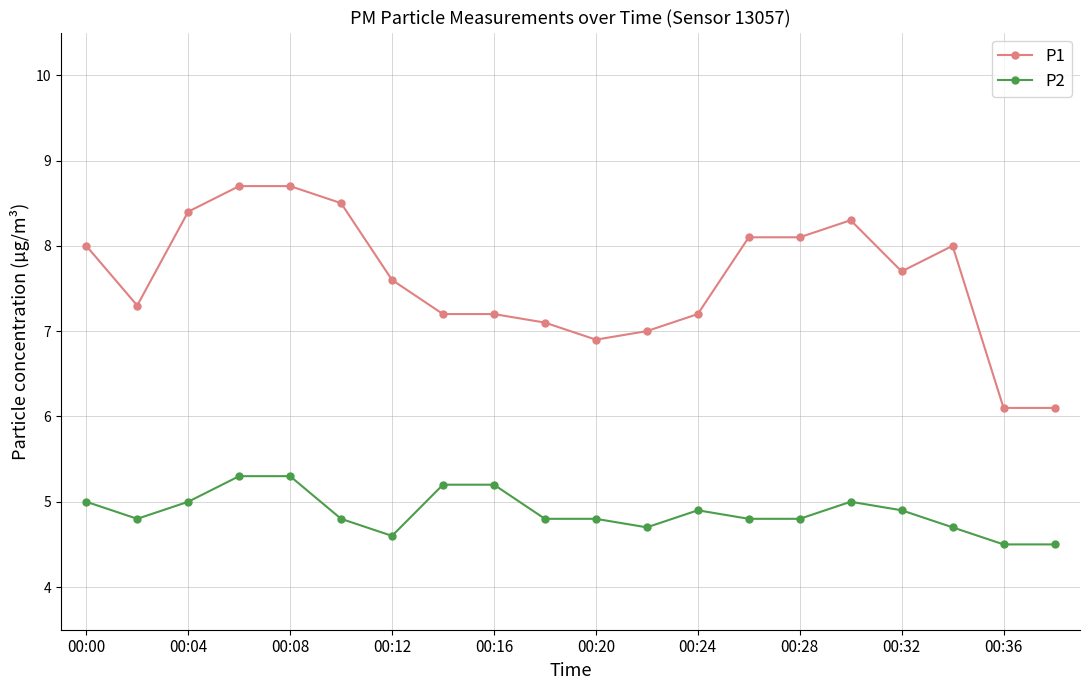

How many lines are shown in the chart?

2